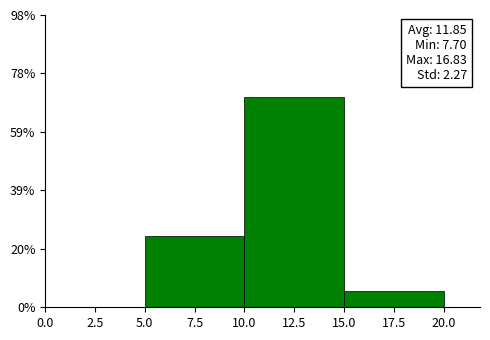

Which range on the x-axis has the tallest bar?

10.0 to 15.0